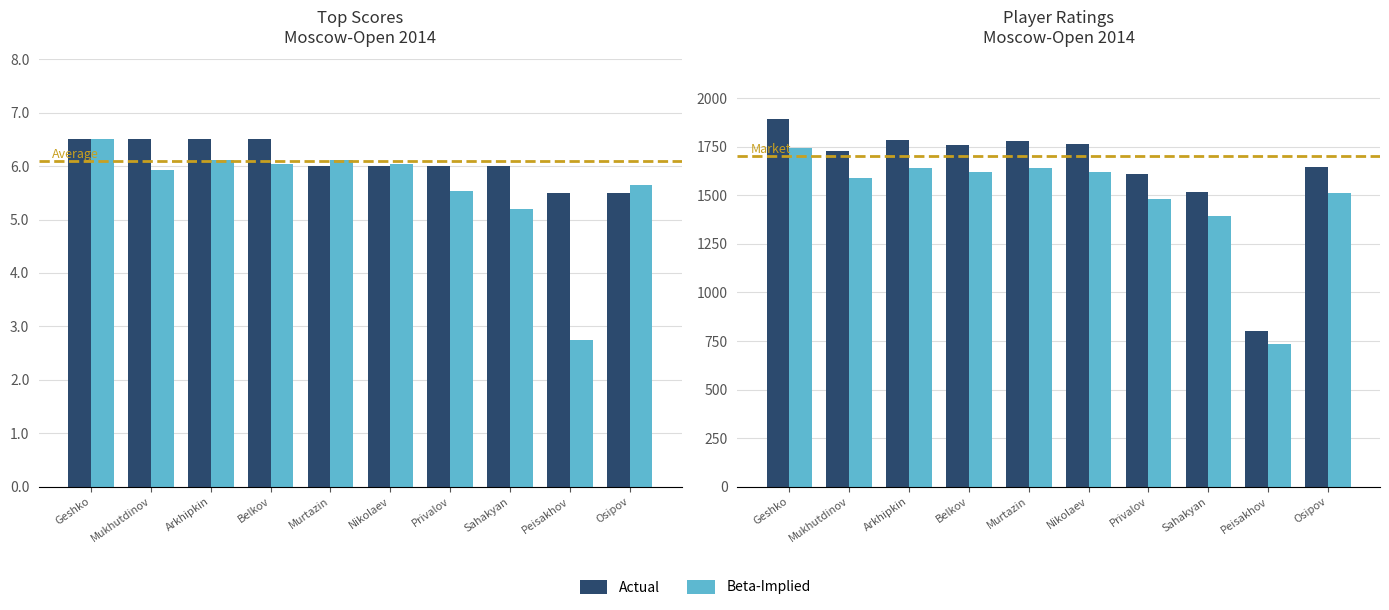

What is the smallest value displayed?

2.7